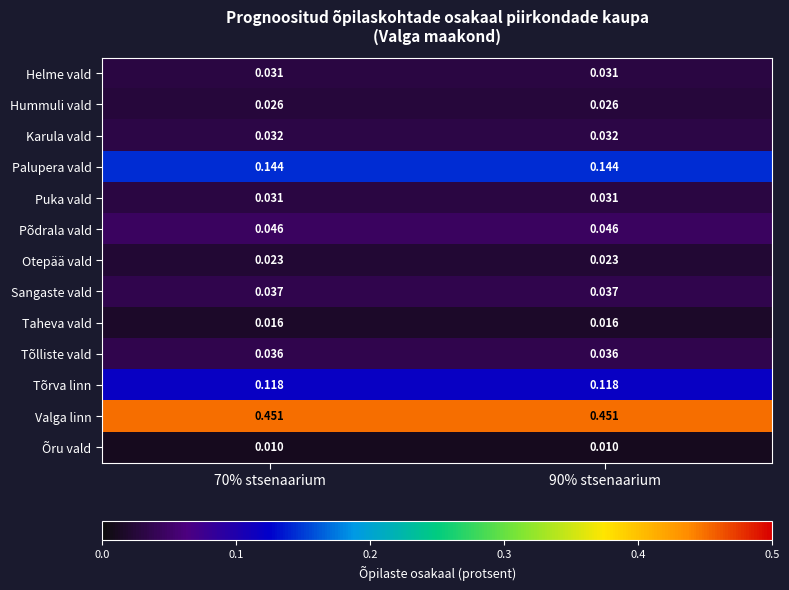

Which series has the largest total across all categories?

Valga linn